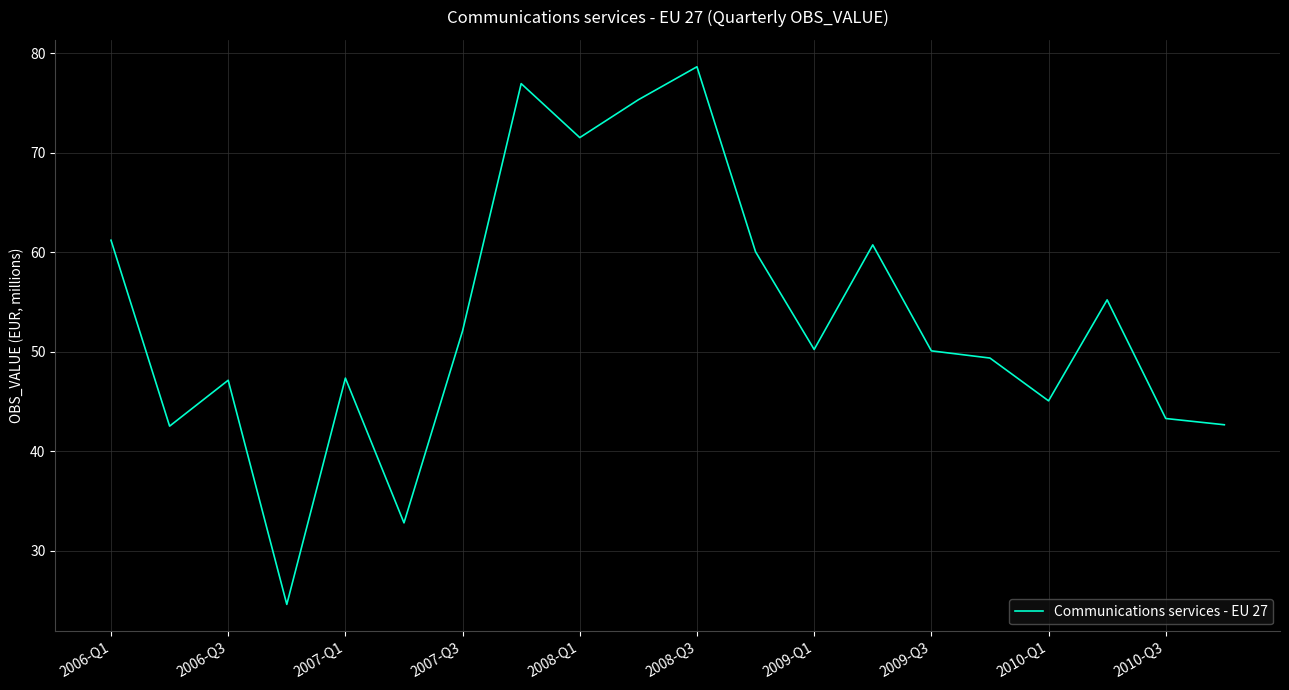

What is the maximum value shown in the chart?

78.7